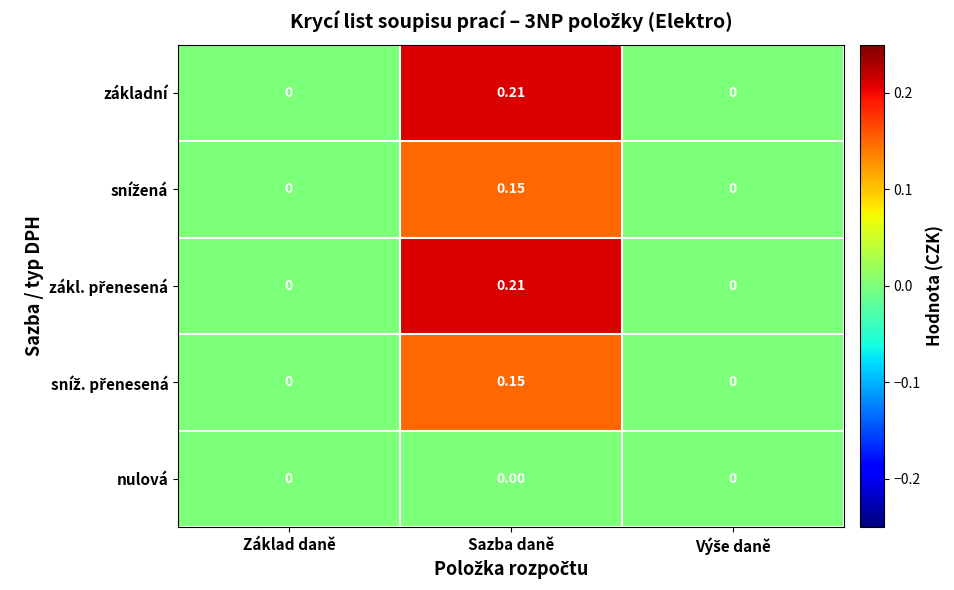

At which category is the sum across all series the highest?

Sazba daně